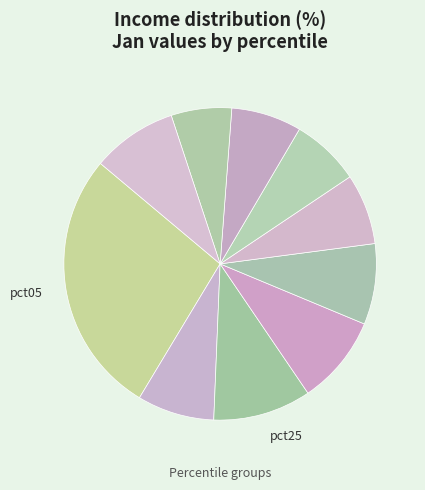

Count the number of slices in the pie.

10